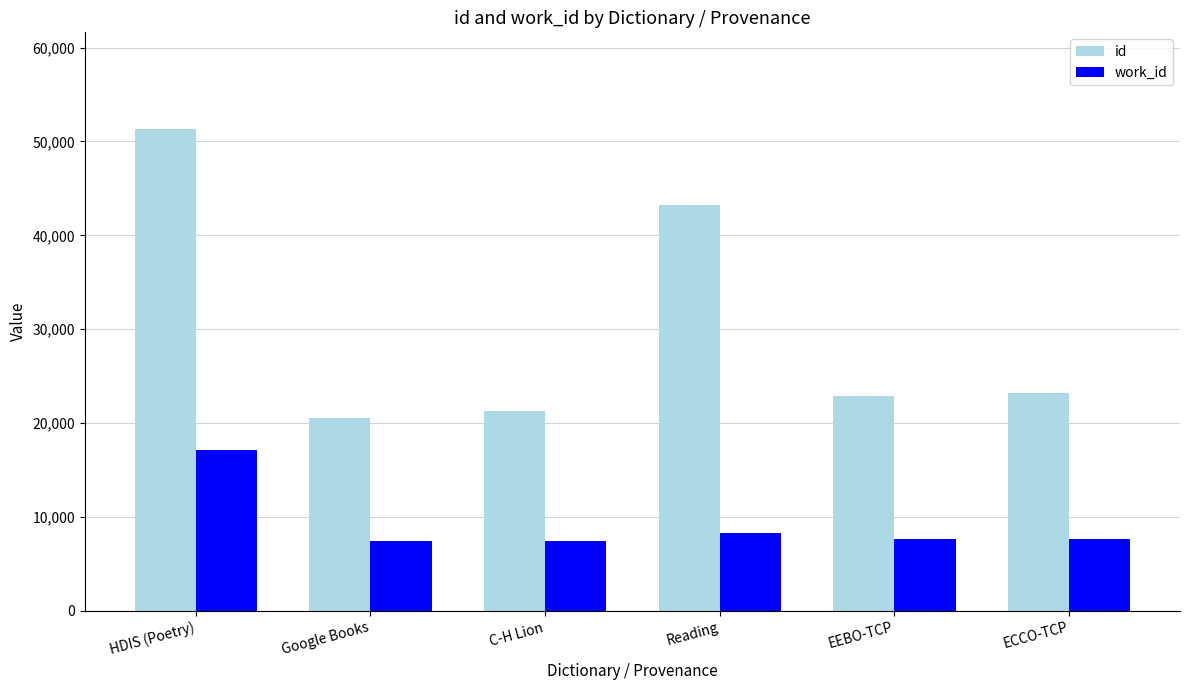

Between C-H Lion and Reading, which series saw the biggest shift?

id